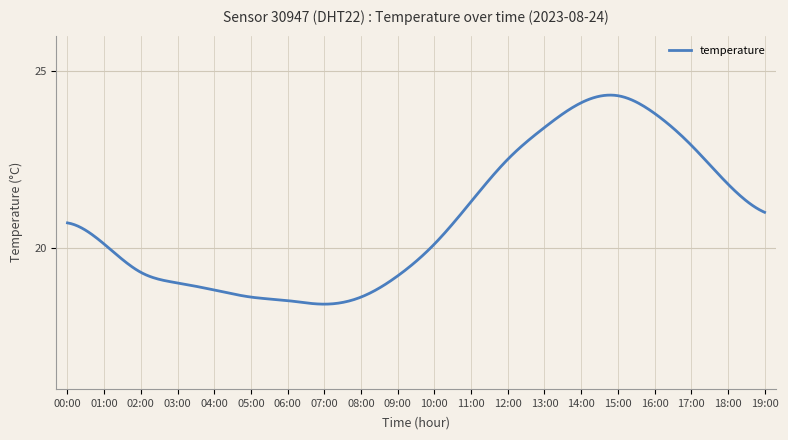

What is the greatest value displayed?

24.3